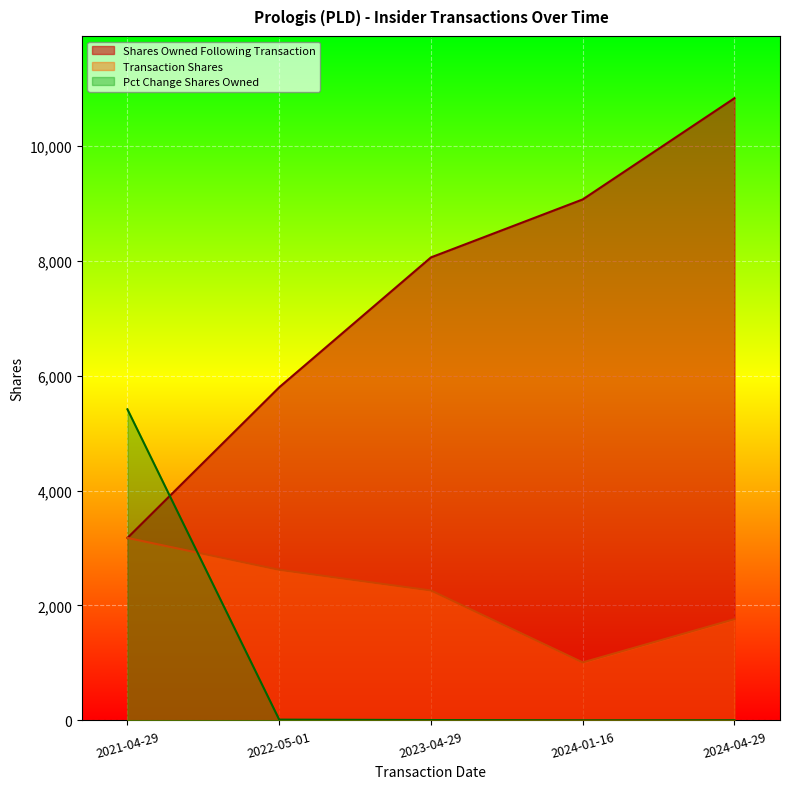

Is it true that transactionShares equals 2261.0 at 2023-04-29?

True